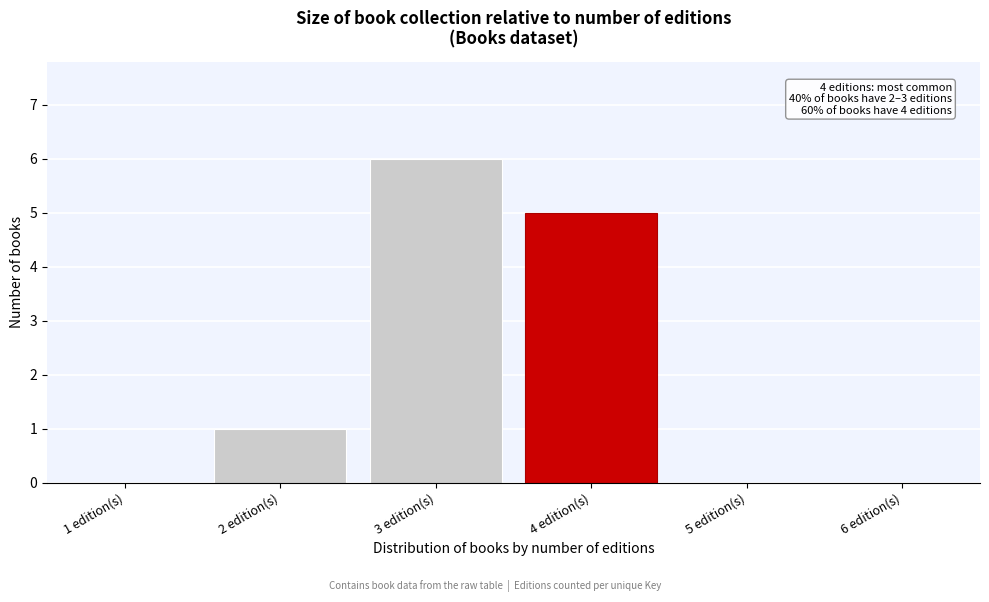

Reading right to left, list all the values displayed in this chart.

6 edition(s)=0	5 edition(s)=0	4 edition(s)=5	3 edition(s)=6	2 edition(s)=1	1 edition(s)=0